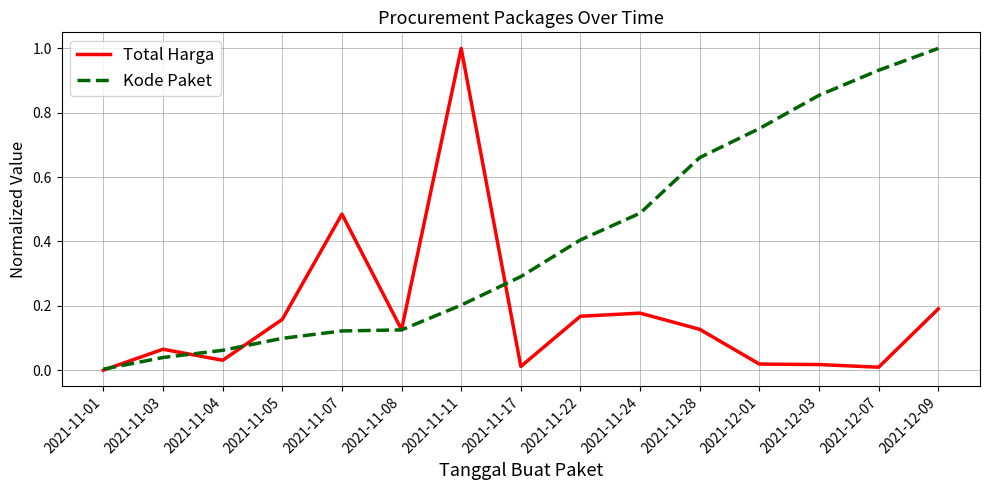

What is the difference between the maximum and second lowest values in the Total Harga series?

1.0